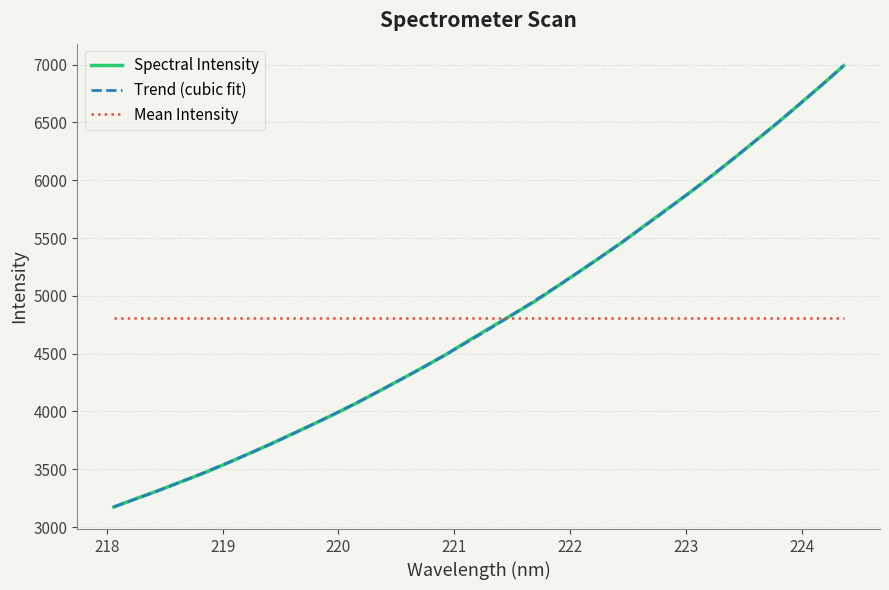

What is the greatest value displayed?

6990.8